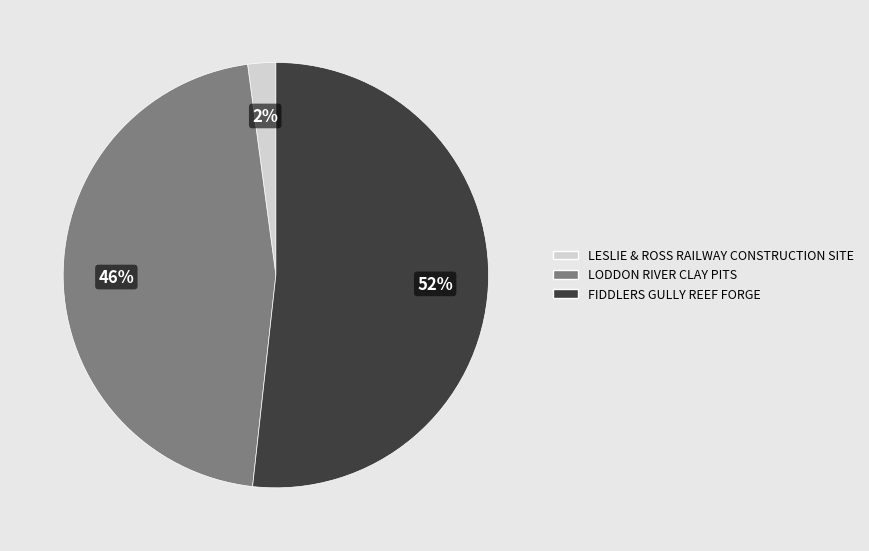

To the nearest percent, what is the difference between the FIDDLERS GULLY REEF FORGE and LODDON RIVER CLAY PITS slice percentages?

6%